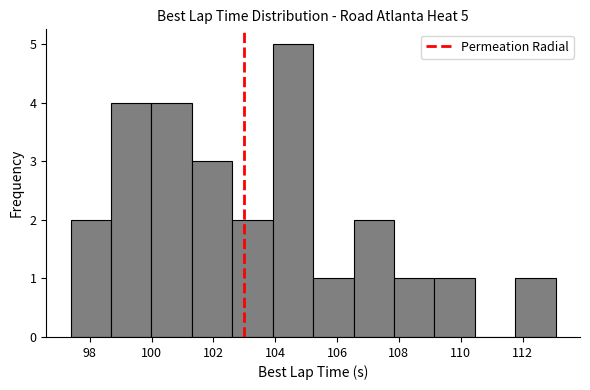

Which range on the x-axis has the tallest bar?

104.0 to 105.2